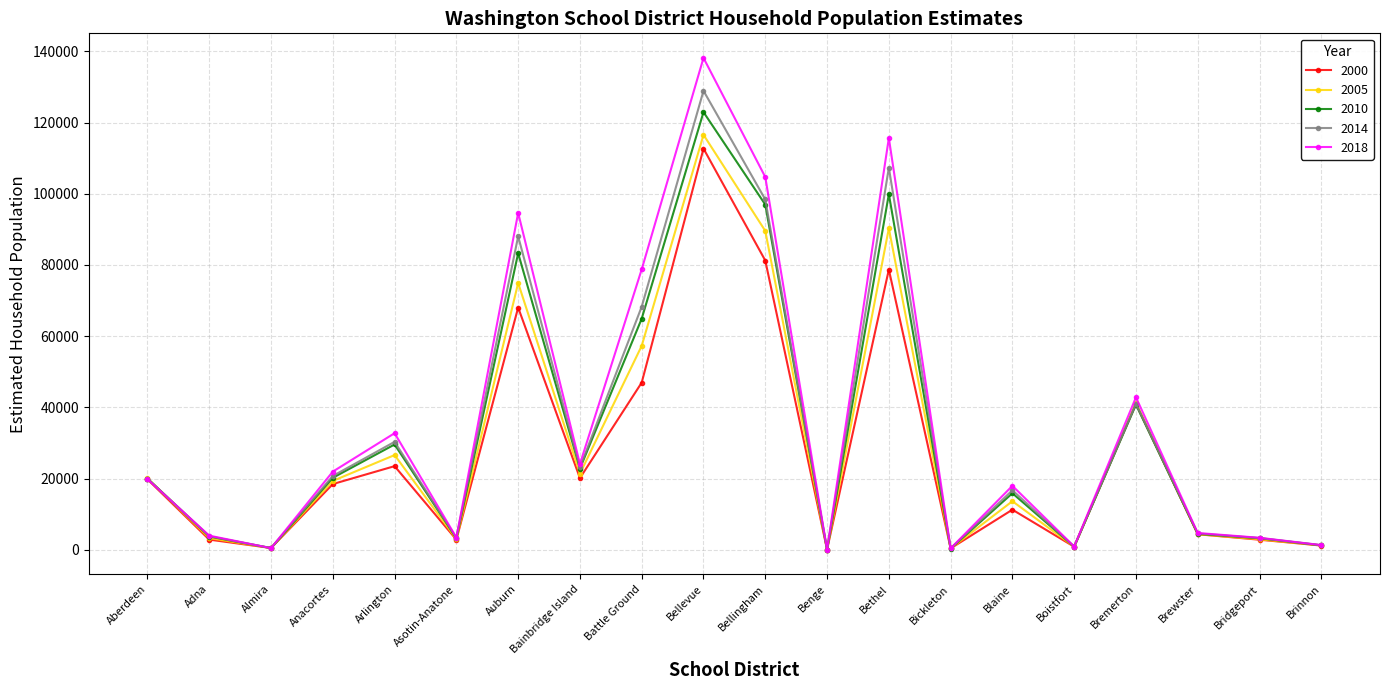

Rank the series by their maximum value, from lowest to highest.

2000, 2005, 2010, 2014, 2018